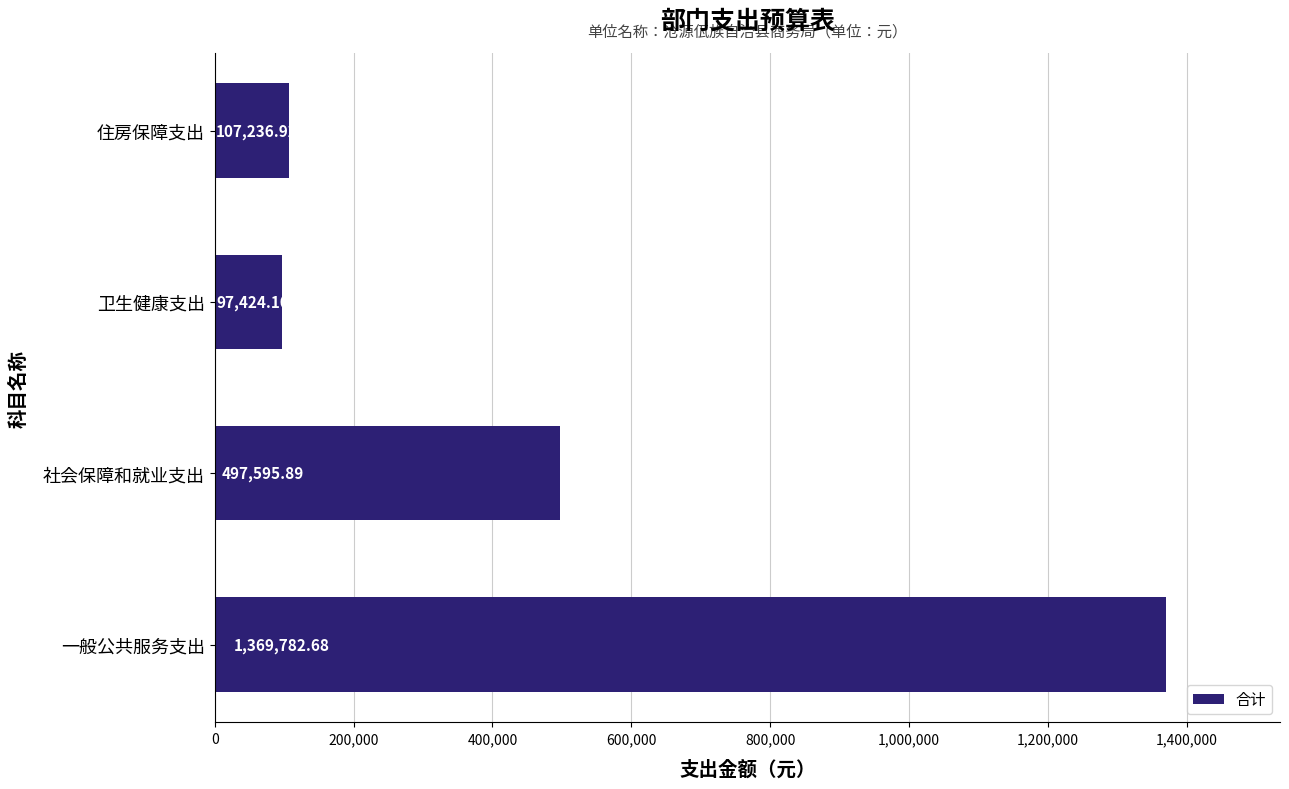

Rank the categories by value from highest to lowest.

一般公共服务支出, 社会保障和就业支出, 住房保障支出, 卫生健康支出